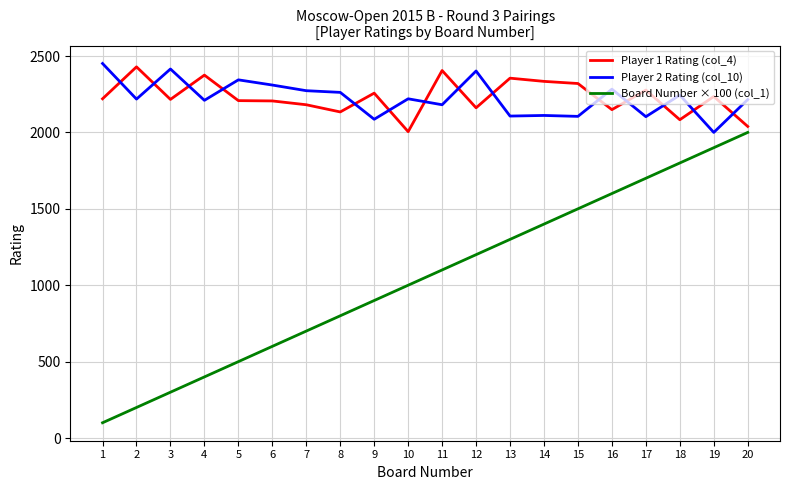

Which category has the highest value across all series?

1